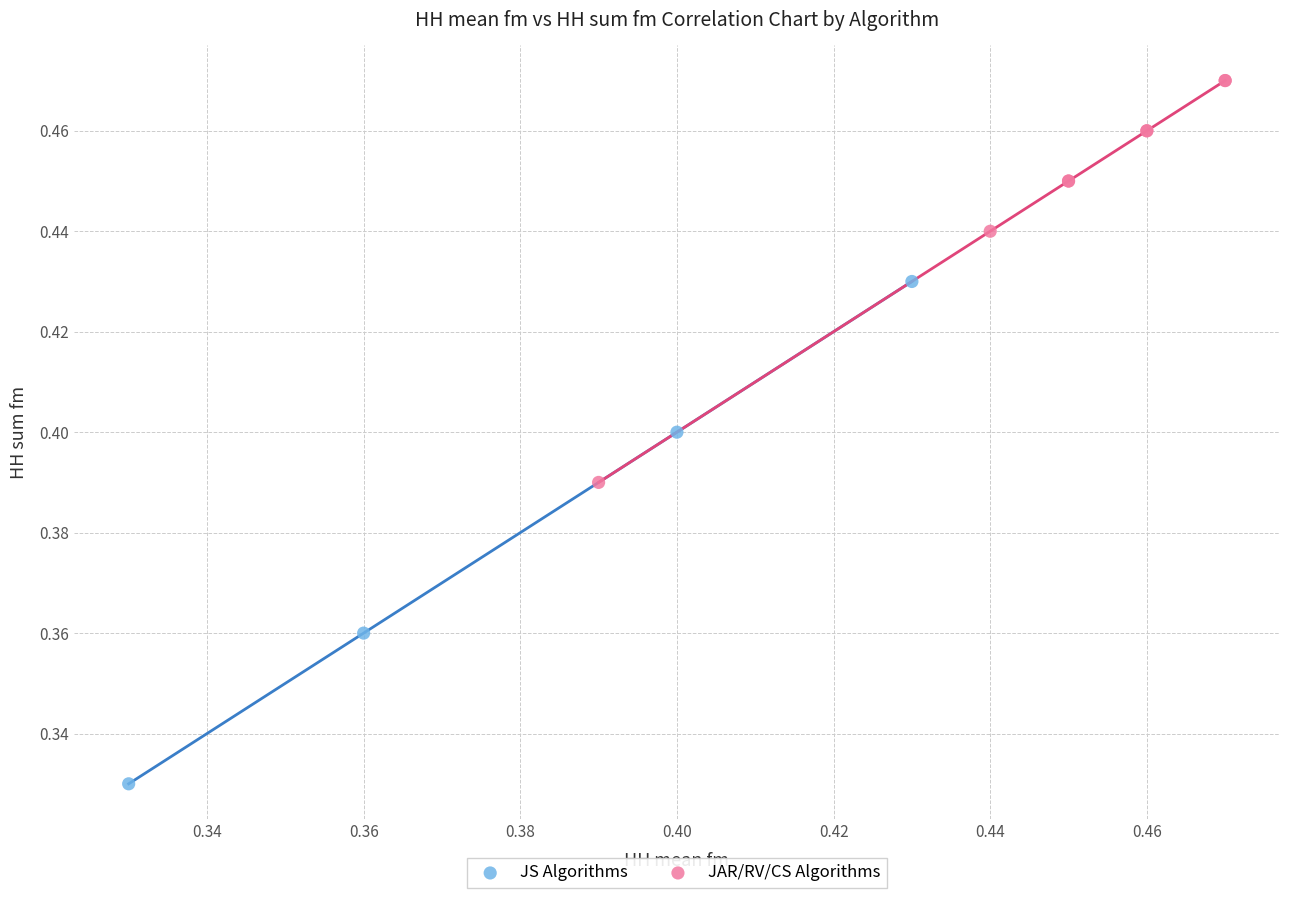

Which series contains the highest Y value?

JAR/RV/CS Algorithms